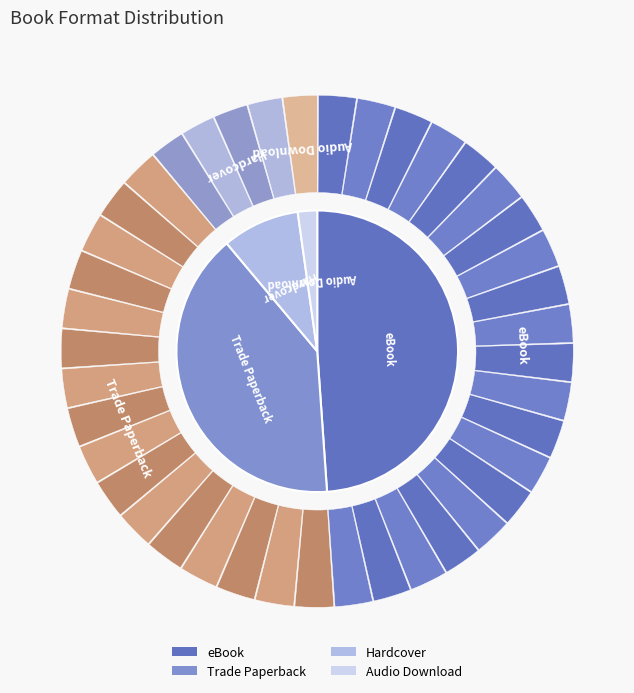

Rank the categories by value from lowest to highest.

Audio Download, Hardcover, Trade Paperback, eBook